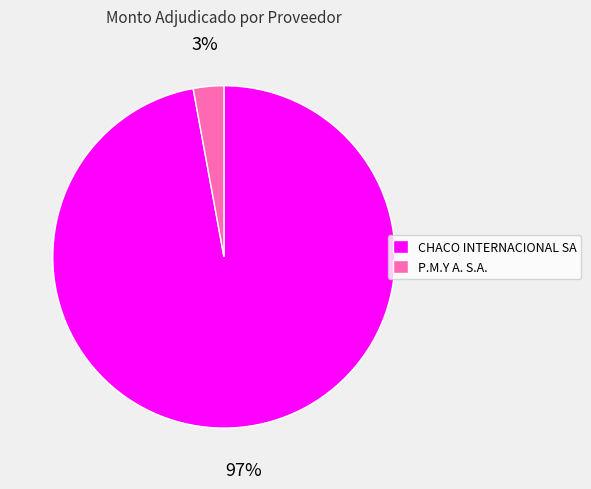

How many segments does this pie chart have?

2